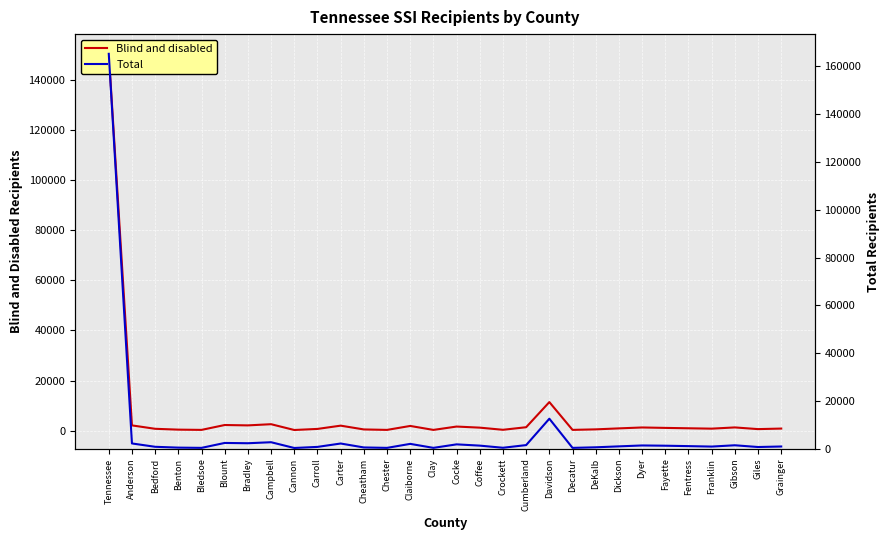

At how many categories does at least one series exceed 26228?

1